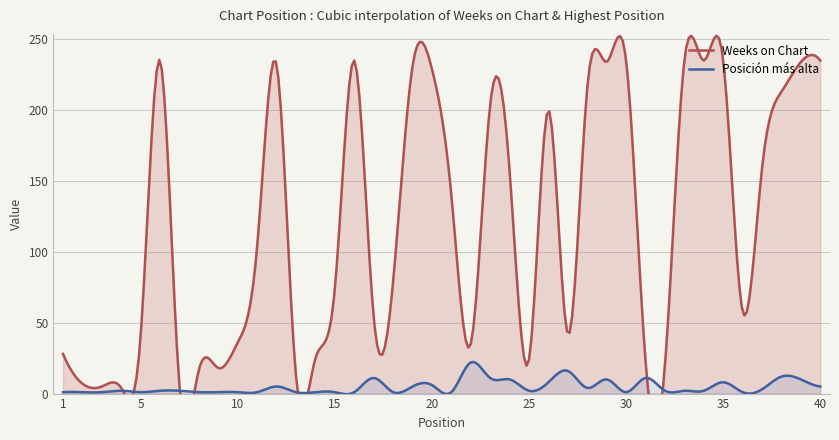

What is the value of the Posición más alta point at the 17th from the left?

11